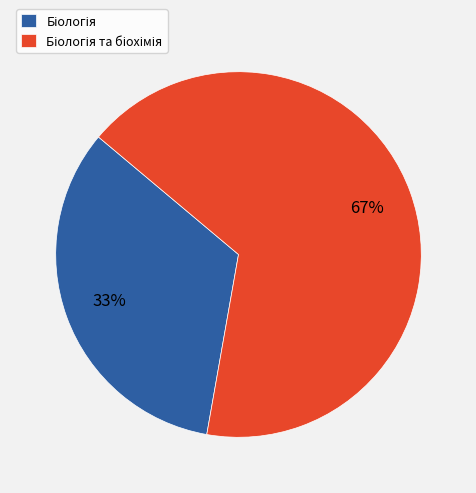

To the nearest percent, what is the average slice percentage?

50%